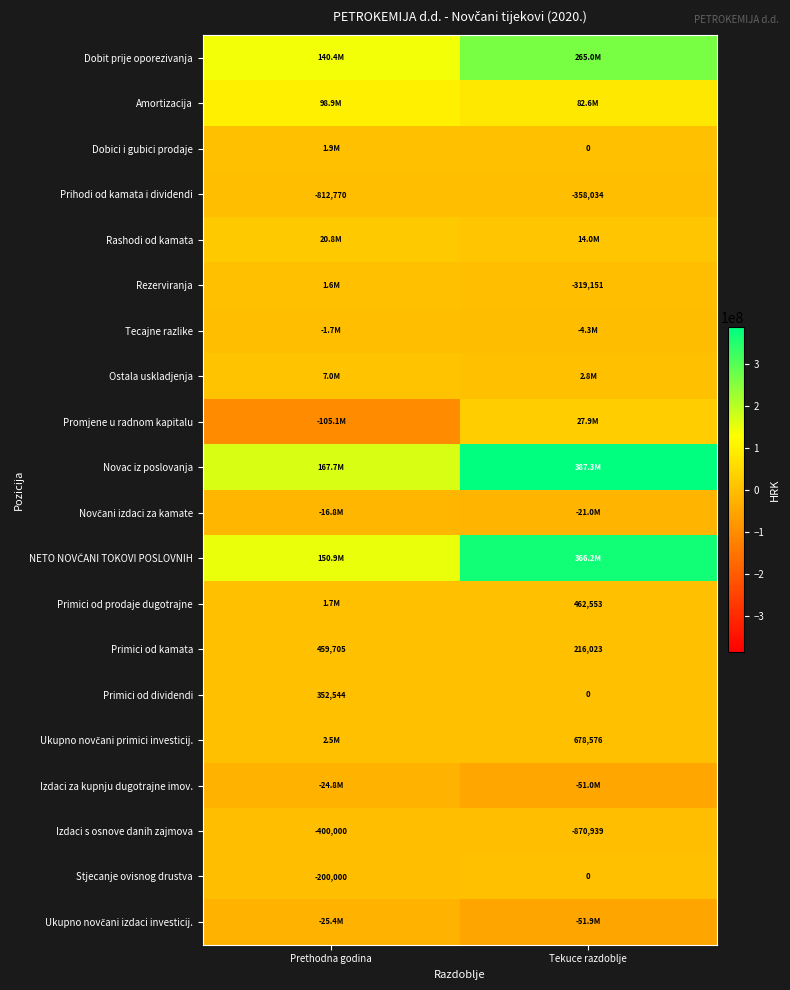

The Stjecanje ovisnog drustva series shows 0 at Tekuce razdoblje. True or false?

True